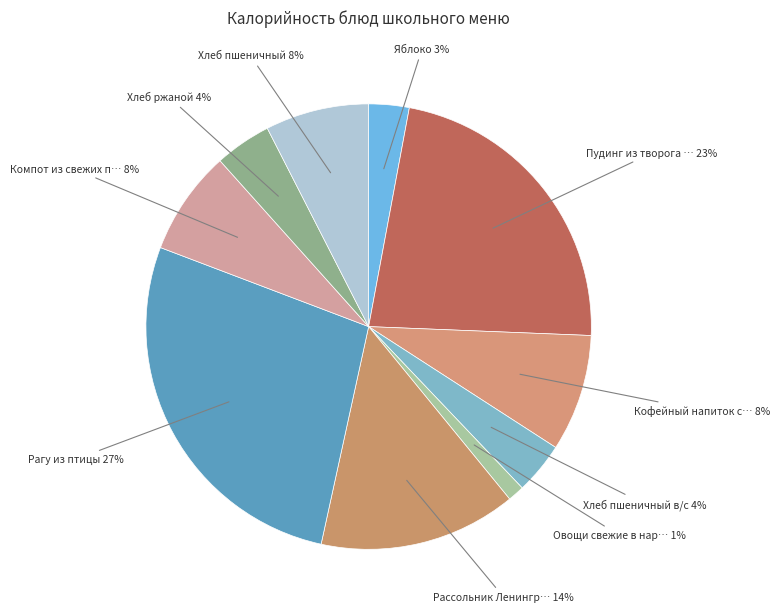

Count the number of slices in the pie.

10